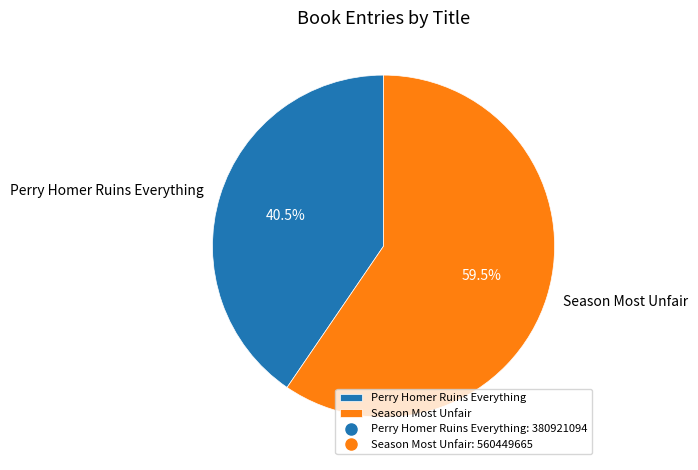

Combined, what portion of the pie is Season Most Unfair and Perry Homer Ruins Everything?

100.0%